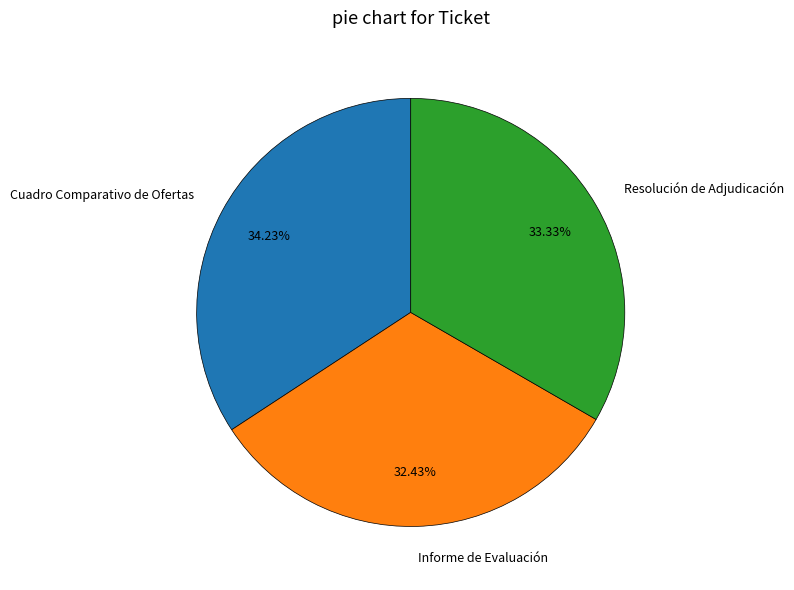

Is Cuadro Comparativo de Ofertas the majority of the pie?

No